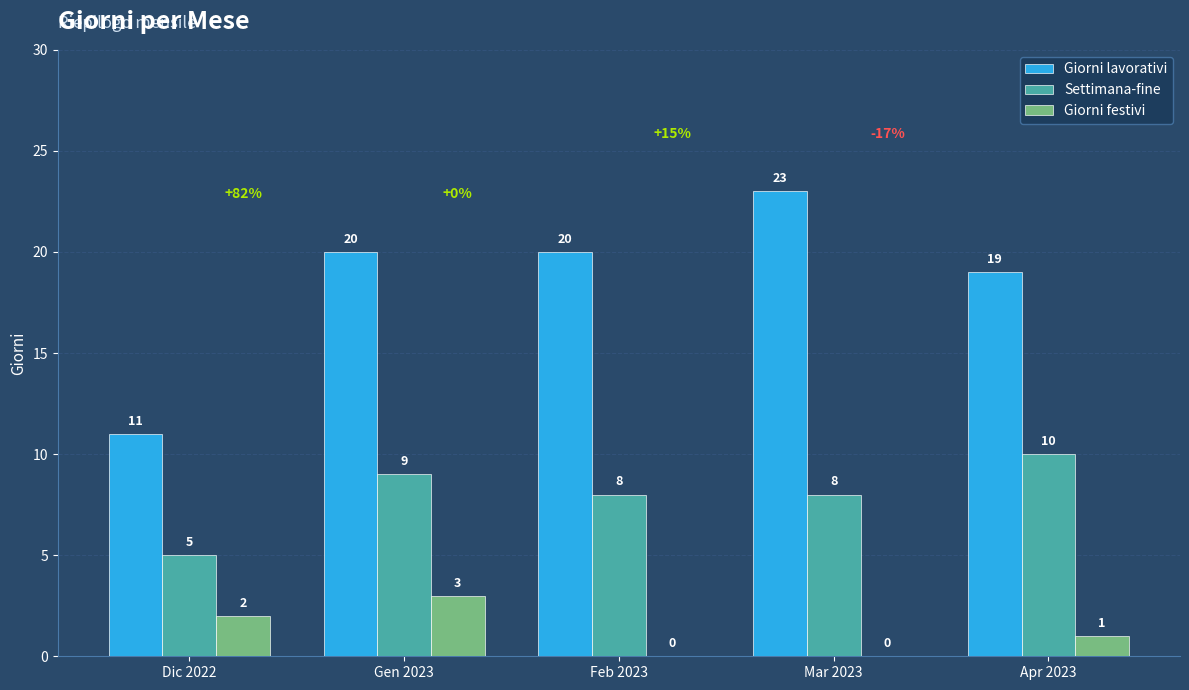

The value of Settimana-fine at Apr 2023 is 4. True or false?

False